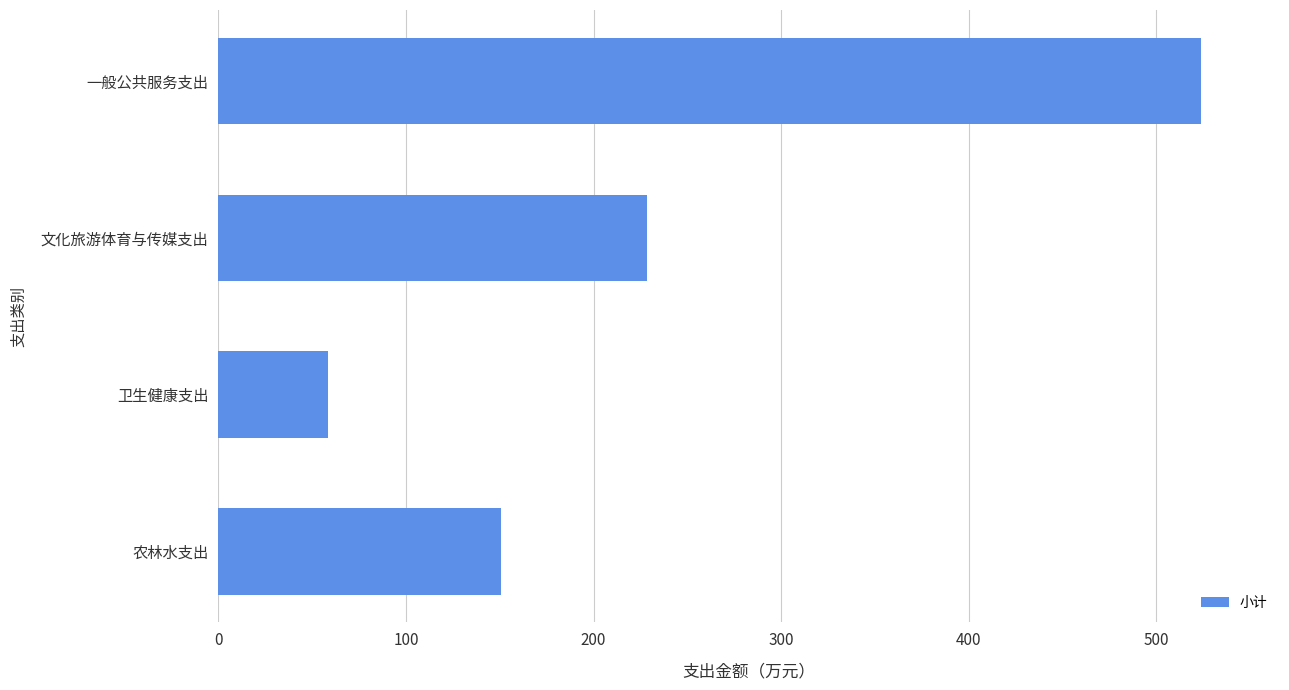

Count the number of categories in the chart.

4